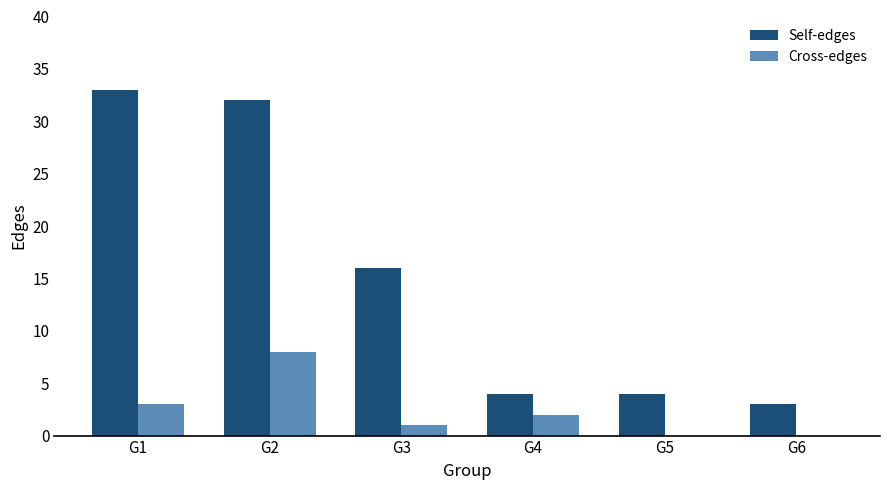

What is the spread (max minus min) of values at G3?

15